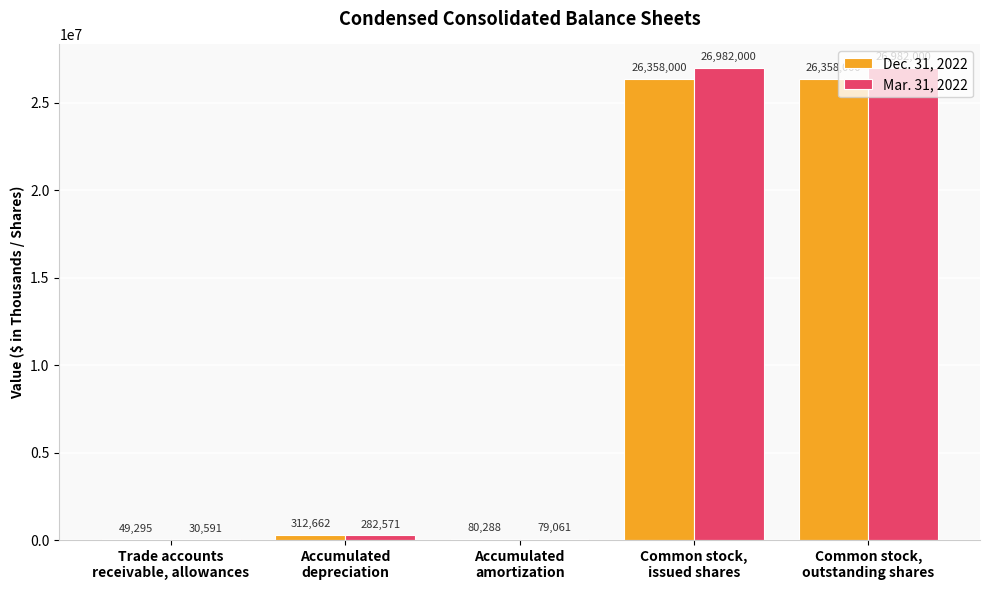

Reading left to right, transcribe all the data shown in this chart.

Dec. 31, 2022: Trade accounts
receivable, allowances=49295	Accumulated
depreciation=312662	Accumulated
amortization=80288	Common stock,
issued shares=26358000	Common stock,
outstanding shares=26358000
Mar. 31, 2022: Trade accounts
receivable, allowances=30591	Accumulated
depreciation=282571	Accumulated
amortization=79061	Common stock,
issued shares=26982000	Common stock,
outstanding shares=26982000